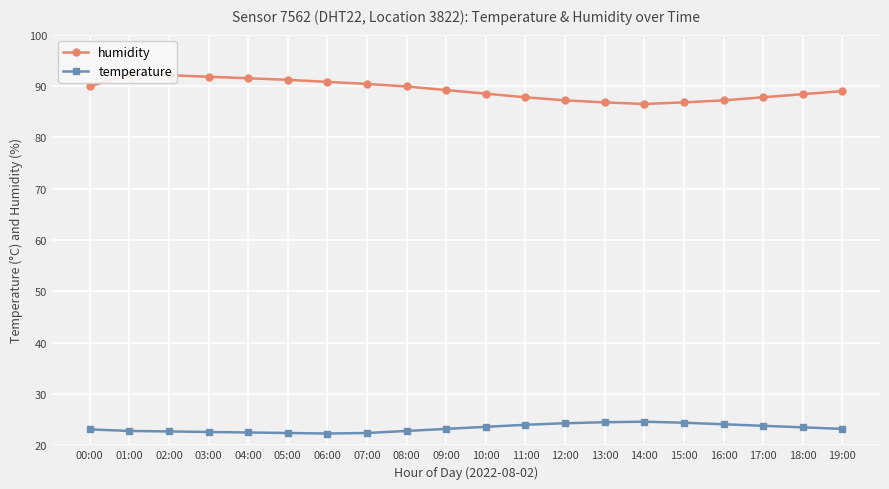

Where is humidity nearest to the value 89?

19:00